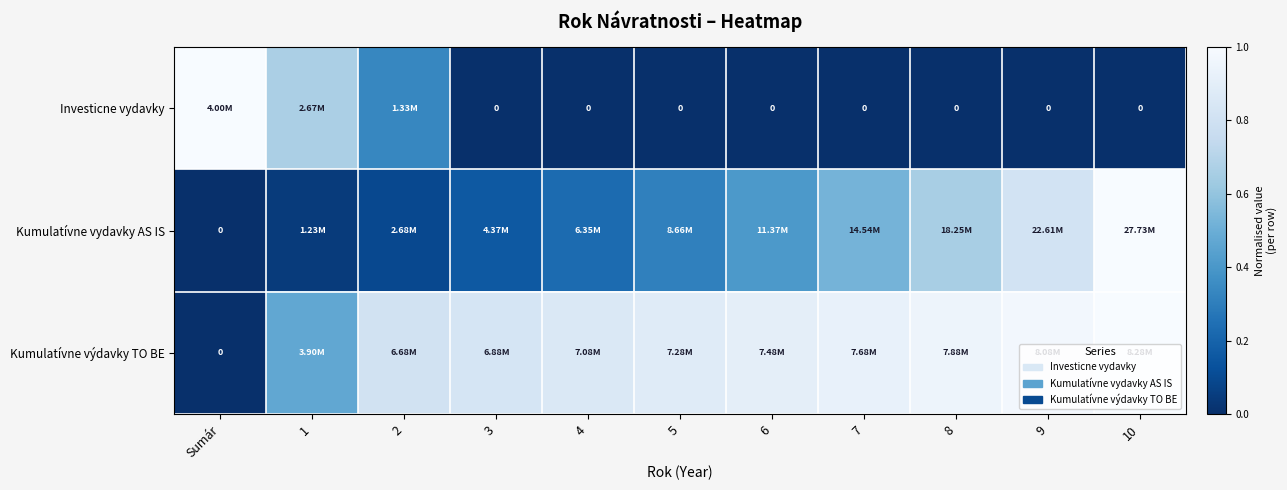

At which category is the sum across all series the highest?

10